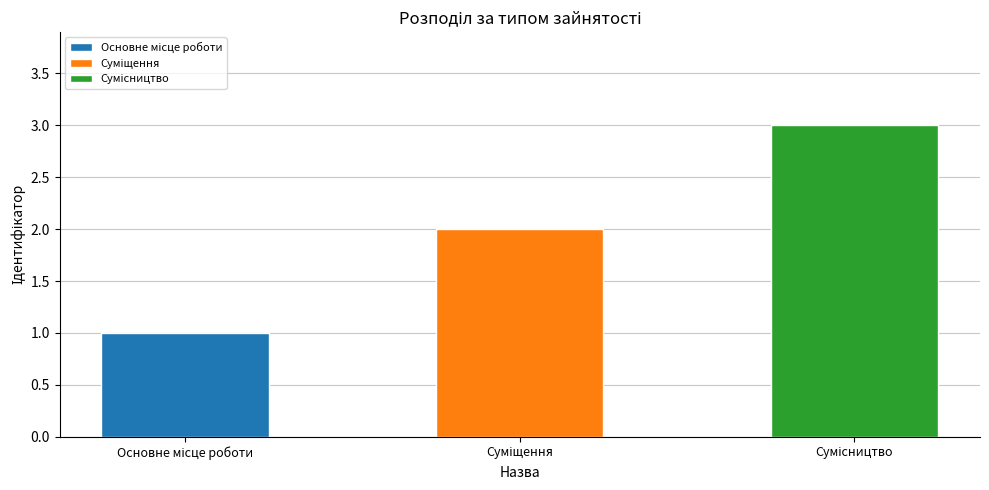

What is the difference between the maximum and second lowest values?

1